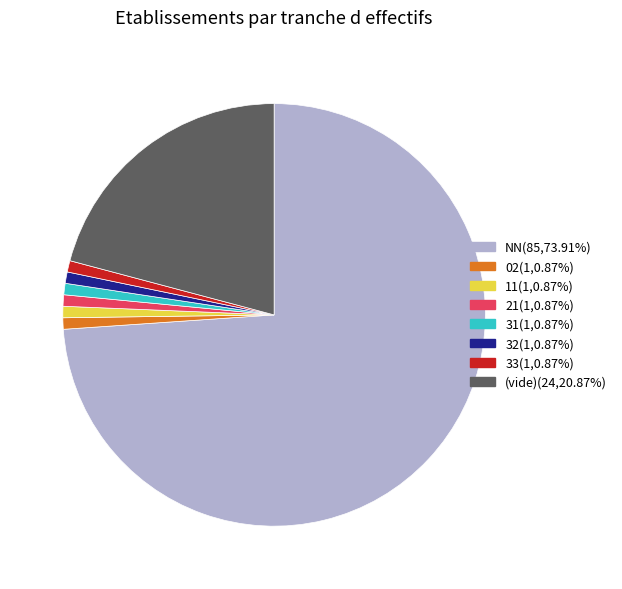

How many segments does this pie chart have?

8